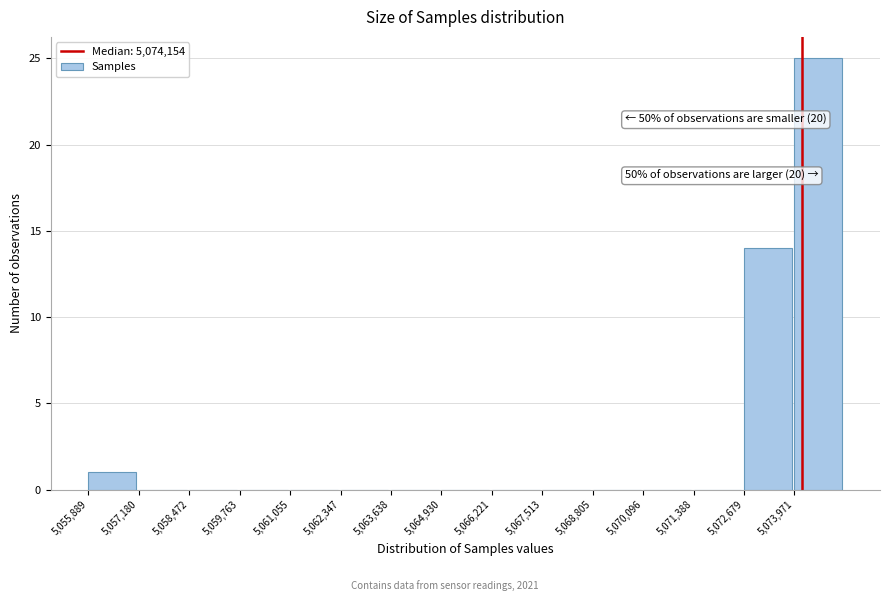

Over which range of the x-axis is the bar tallest?

5074000 to 5075200